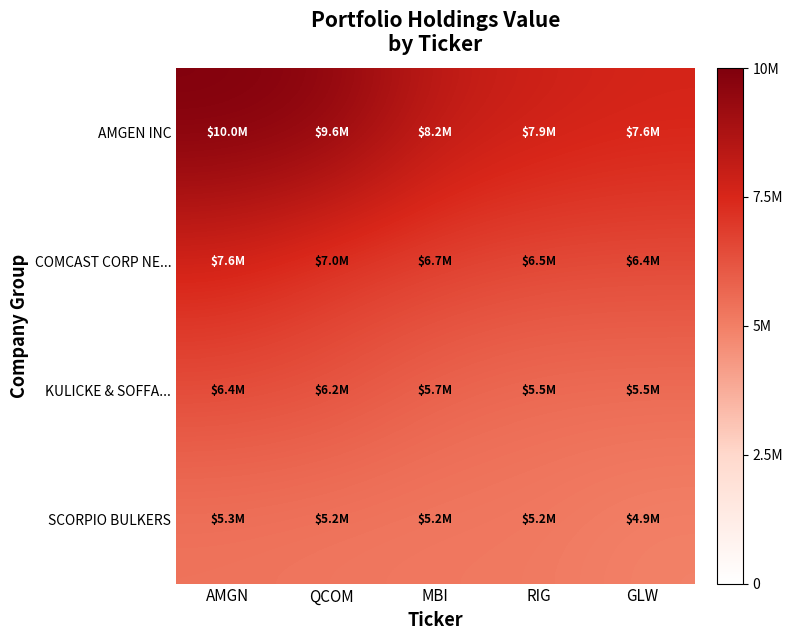

Reading right to left, transcribe all the data shown in this chart.

AMGEN INC: GLW=7635000	RIG=7854000	MBI=8245000	QCOM=9628000	AMGN=9965000
COMCAST CORP NE...: GLW=6436000	RIG=6484000	MBI=6698000	QCOM=6964000	AMGN=7563000
KULICKE & SOFFA...: GLW=5500000	RIG=5512000	MBI=5728000	QCOM=6228000	AMGN=6411000
SCORPIO BULKERS: GLW=4926000	RIG=5154000	MBI=5178000	QCOM=5228000	AMGN=5308000